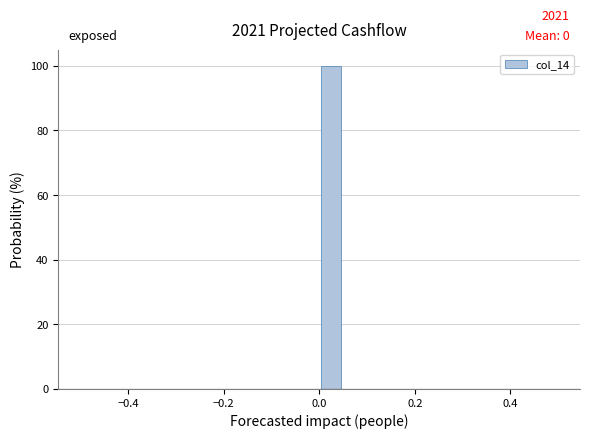

Read against the x-axis, roughly where is the centre of the tallest bar?

0.02